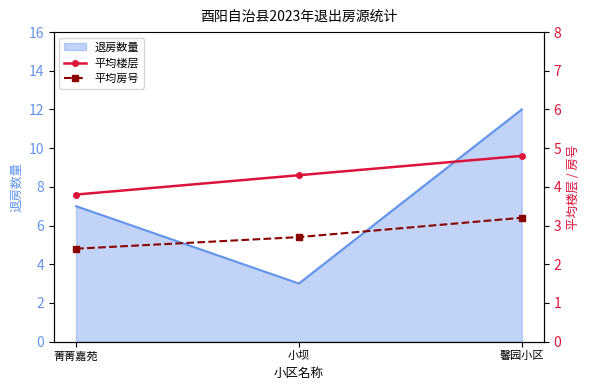

The value of 退房数量 at 馨园小区 is 12. True or false?

True